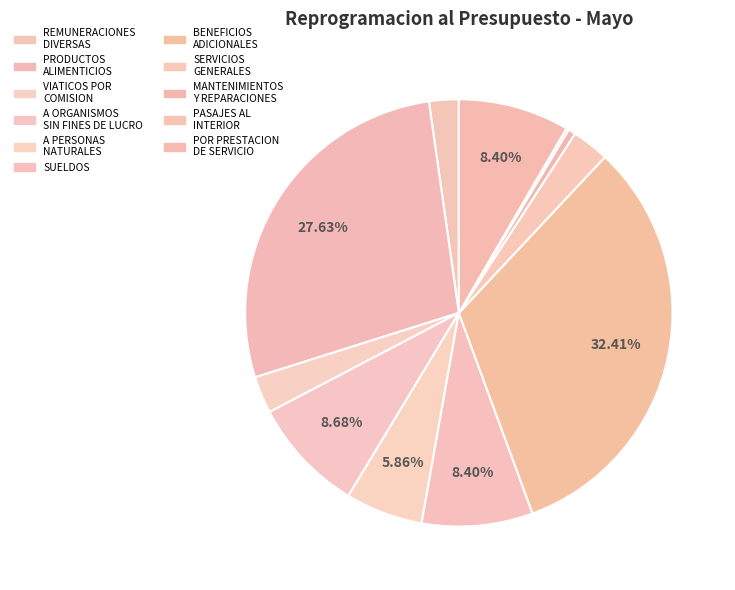

To the nearest percent, what is the average slice percentage?

9%